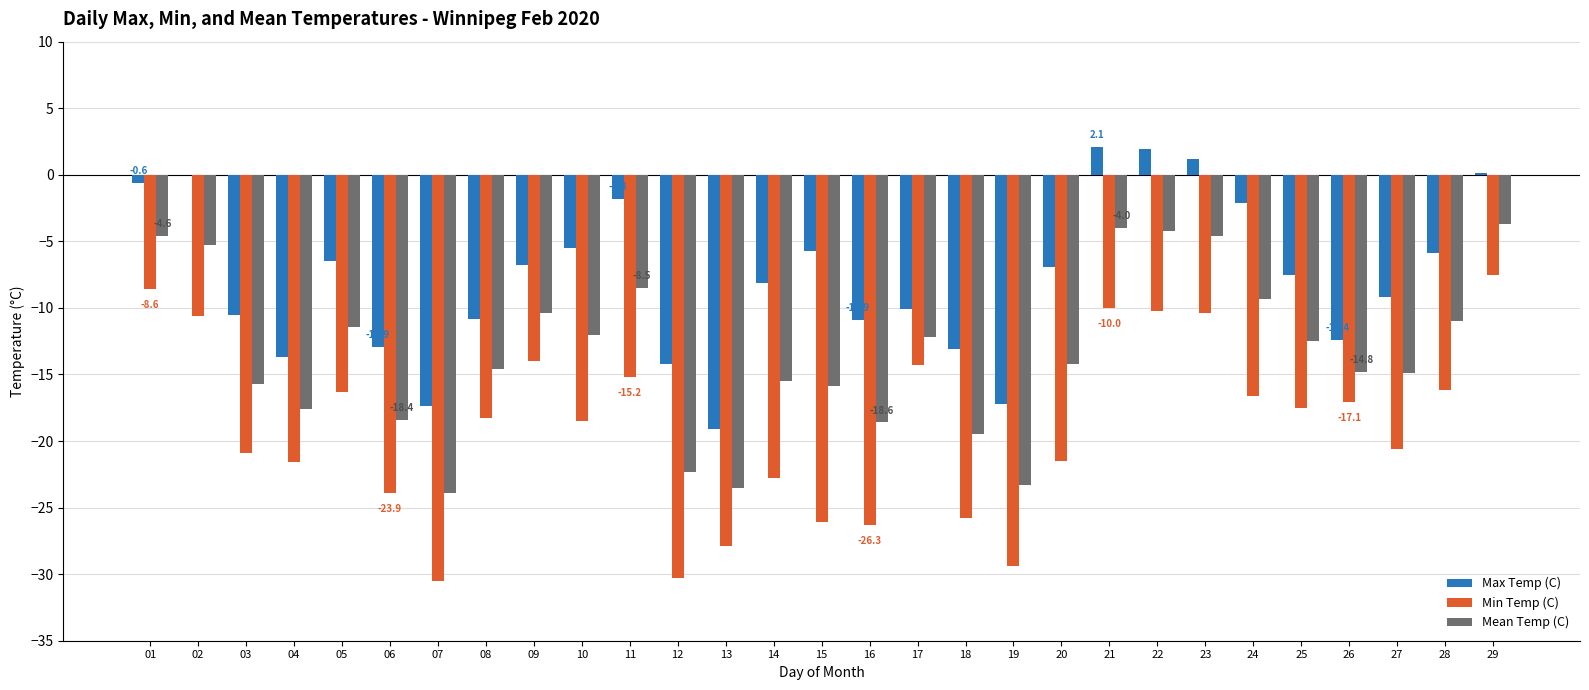

What is the total value across all series at 05?

-34.2